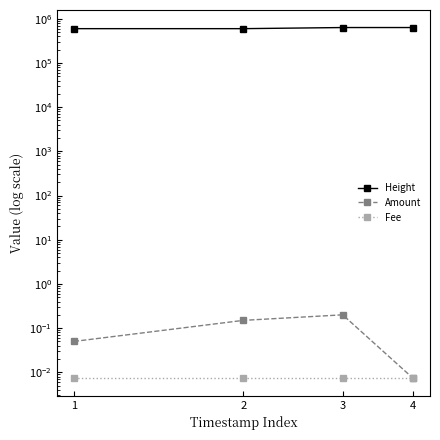

Reading right to left, what are all the values shown in this chart?

Height: 4=631673.0	3=631587.0	2=595914.0	1=595913.0
Amount: 4=0.0	3=0.2	2=0.1	1=0.1
Fee: 4=0.0	3=0.0	2=0.0	1=0.0